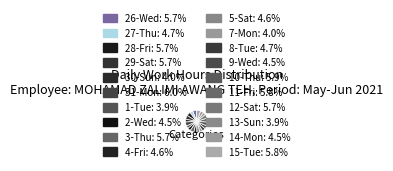

Is it true that 26-Wed is 1% of the pie?

False